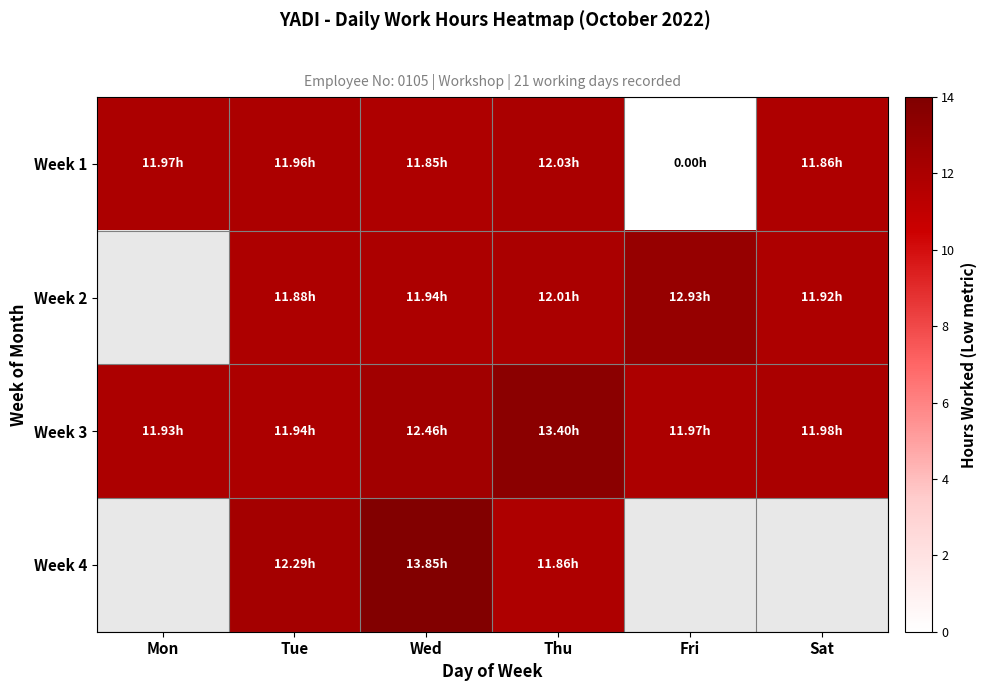

Read the Week 2 value at Fri.

12.9